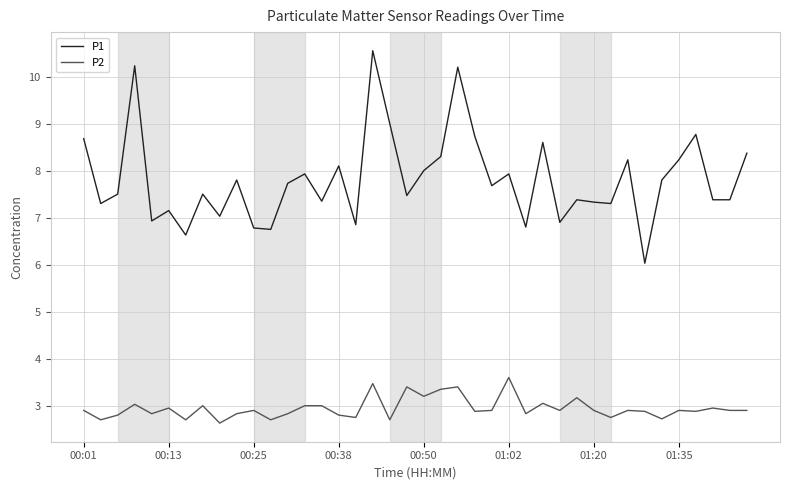

True or false: P2 and P1 cross at least once.

False